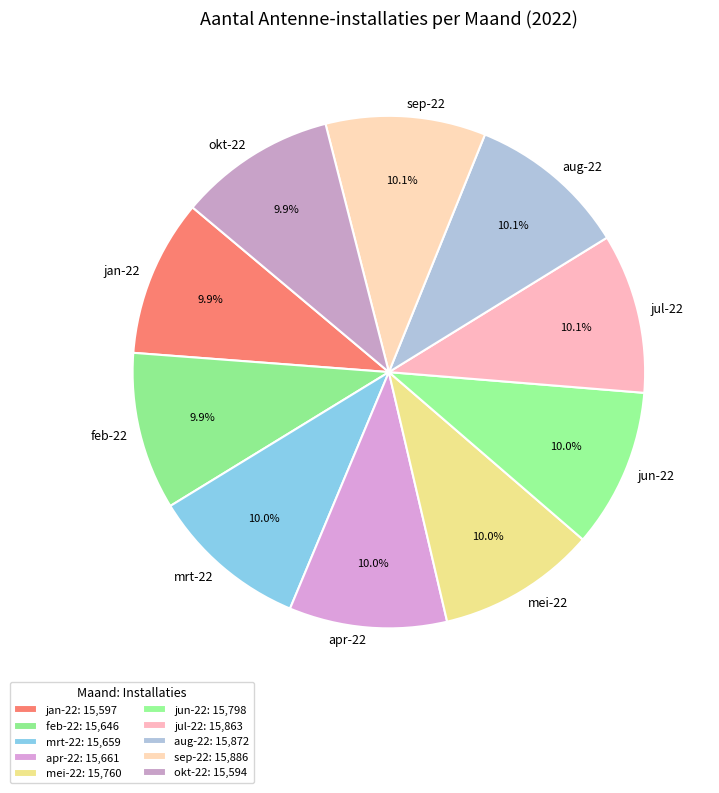

Is the sum of jun-22 and sep-22 greater than half?

No